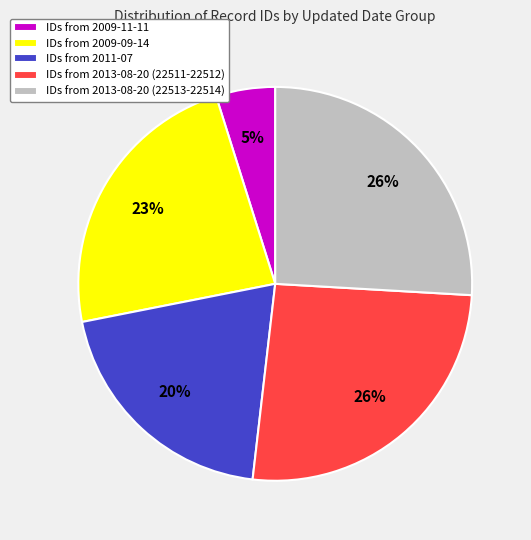

Is there any slice that represents more than half of the pie?

No